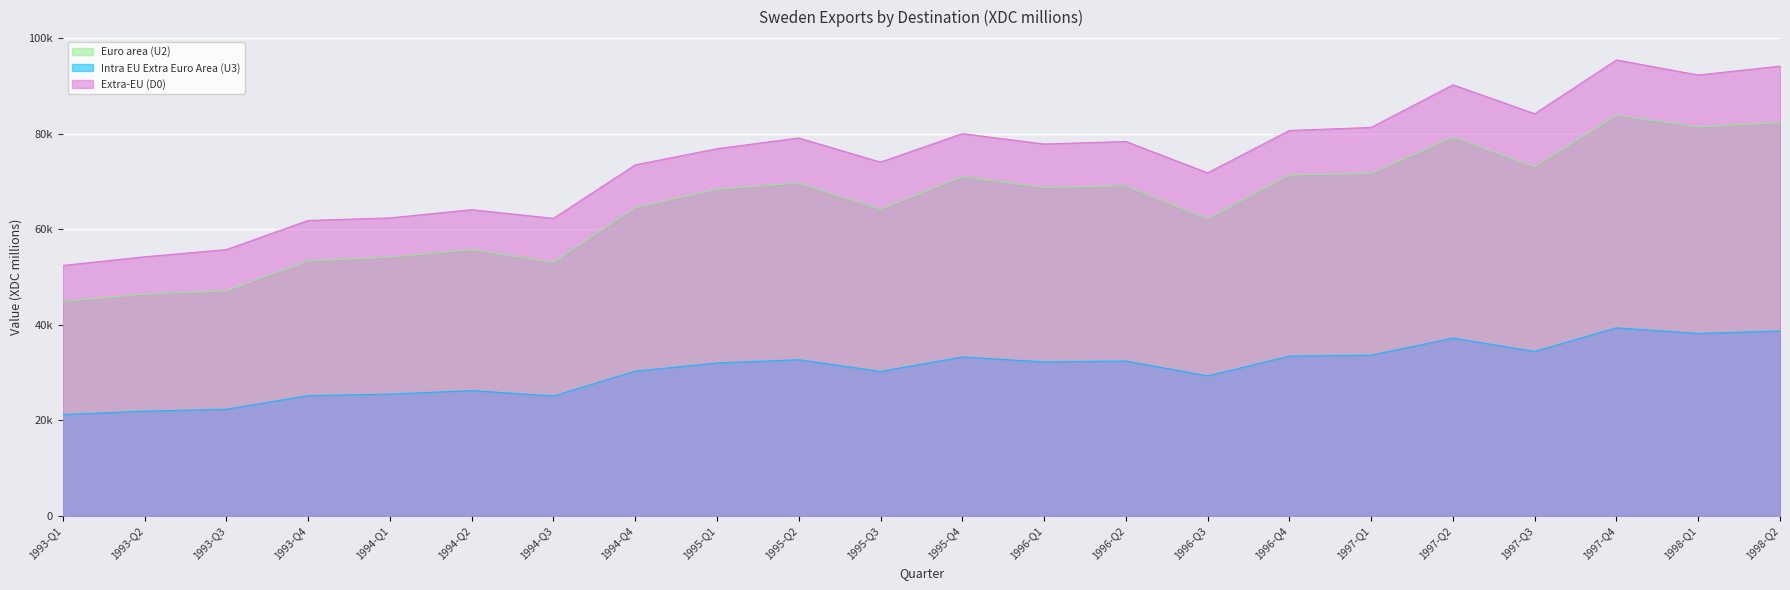

Which series has the largest range (max minus min)?

Extra-EU (D0)